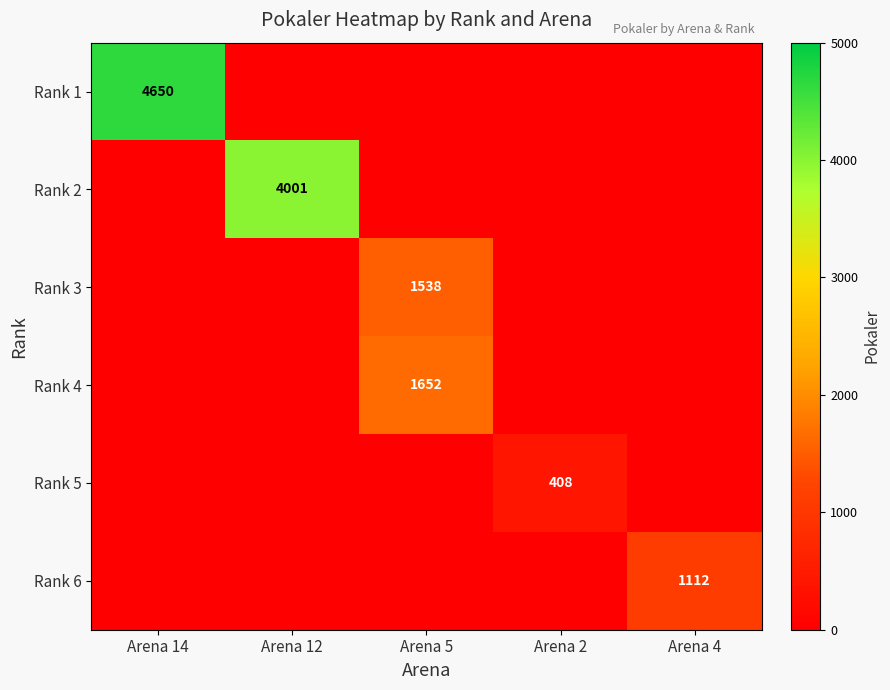

The Rank 3 series shows 468 at Arena 5. True or false?

False